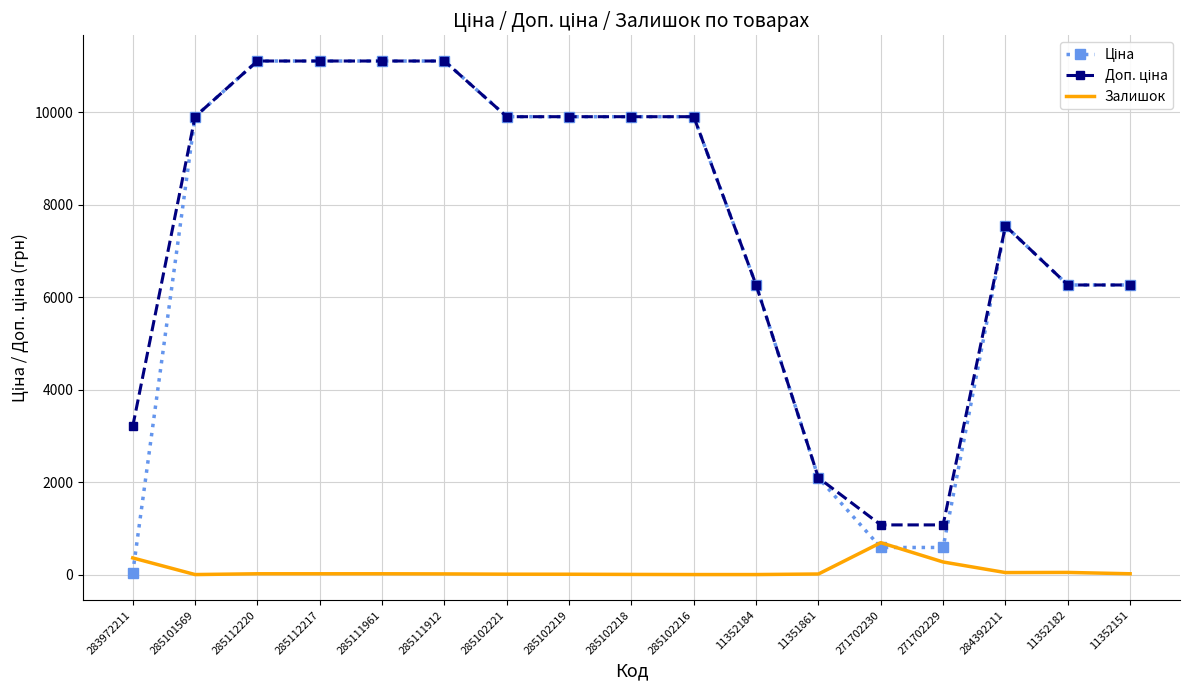

What is the maximum value shown in the chart?

11113.6